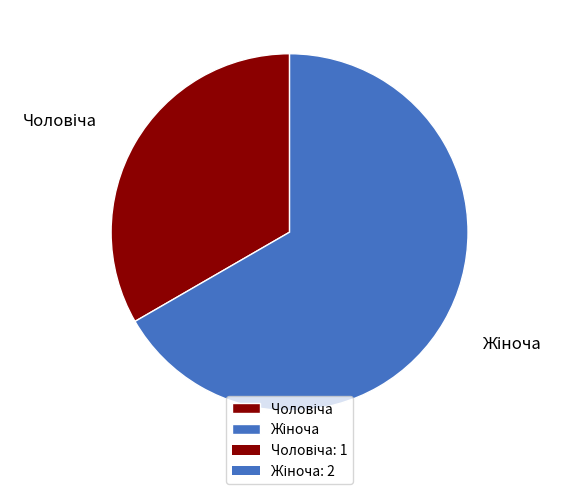

Is there any slice that represents more than half of the pie?

Yes